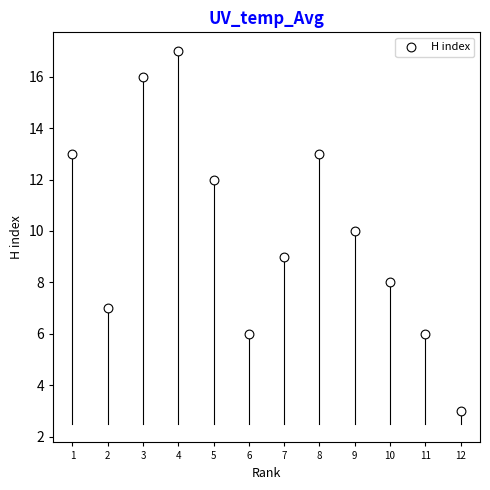

What is the range of X values (max minus min)?

11